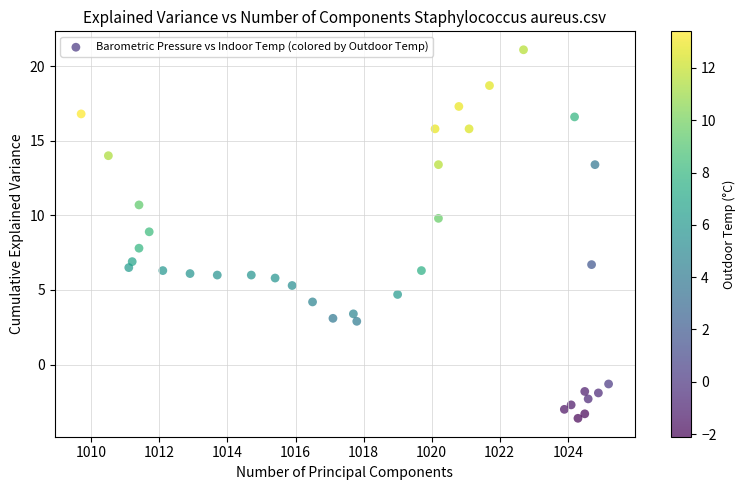

What is the range of Y values (max minus min)?

24.7